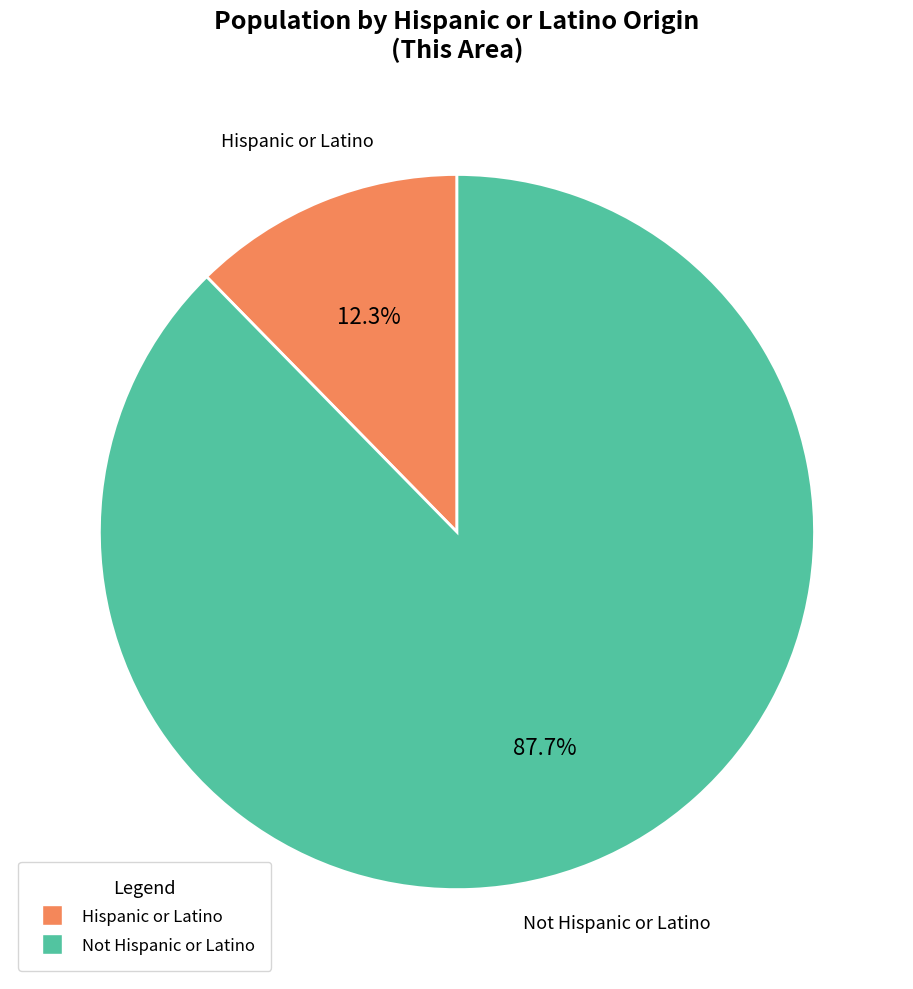

To the nearest percent, what is the difference between the Not Hispanic or Latino and Hispanic or Latino slice percentages?

75%